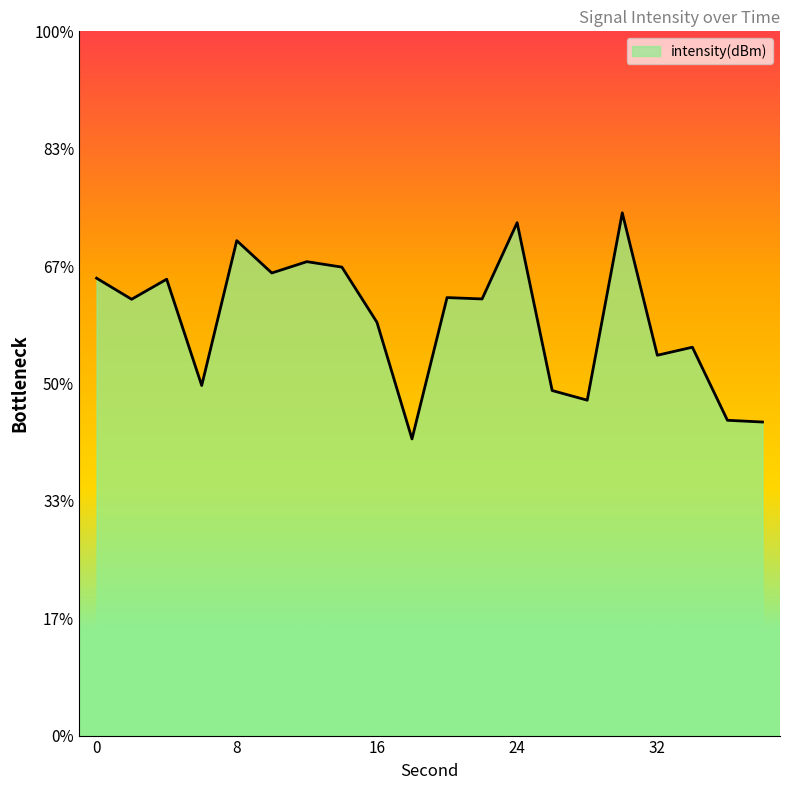

Reading right to left, list all the values displayed in this chart.

38=-113.3	36=-113.3	34=-111.7	32=-111.9	30=-108.9	28=-112.9	26=-112.7	24=-109.1	22=-110.7	20=-110.7	18=-113.7	16=-111.2	14=-110.0	12=-109.9	10=-110.1	8=-109.5	6=-112.5	4=-110.3	2=-110.7	0=-110.3